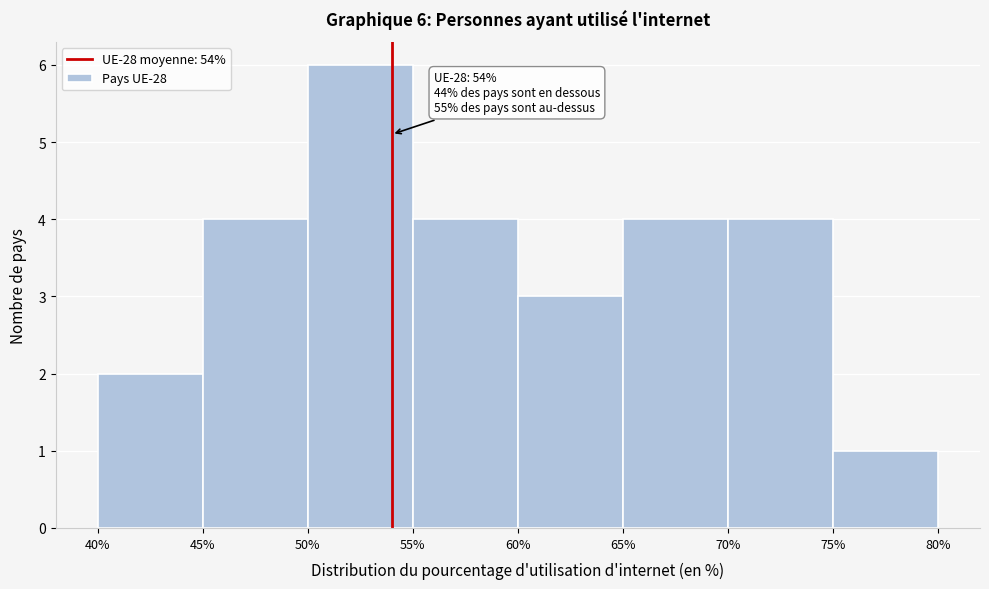

Which range on the x-axis has the tallest bar?

50% to 55%